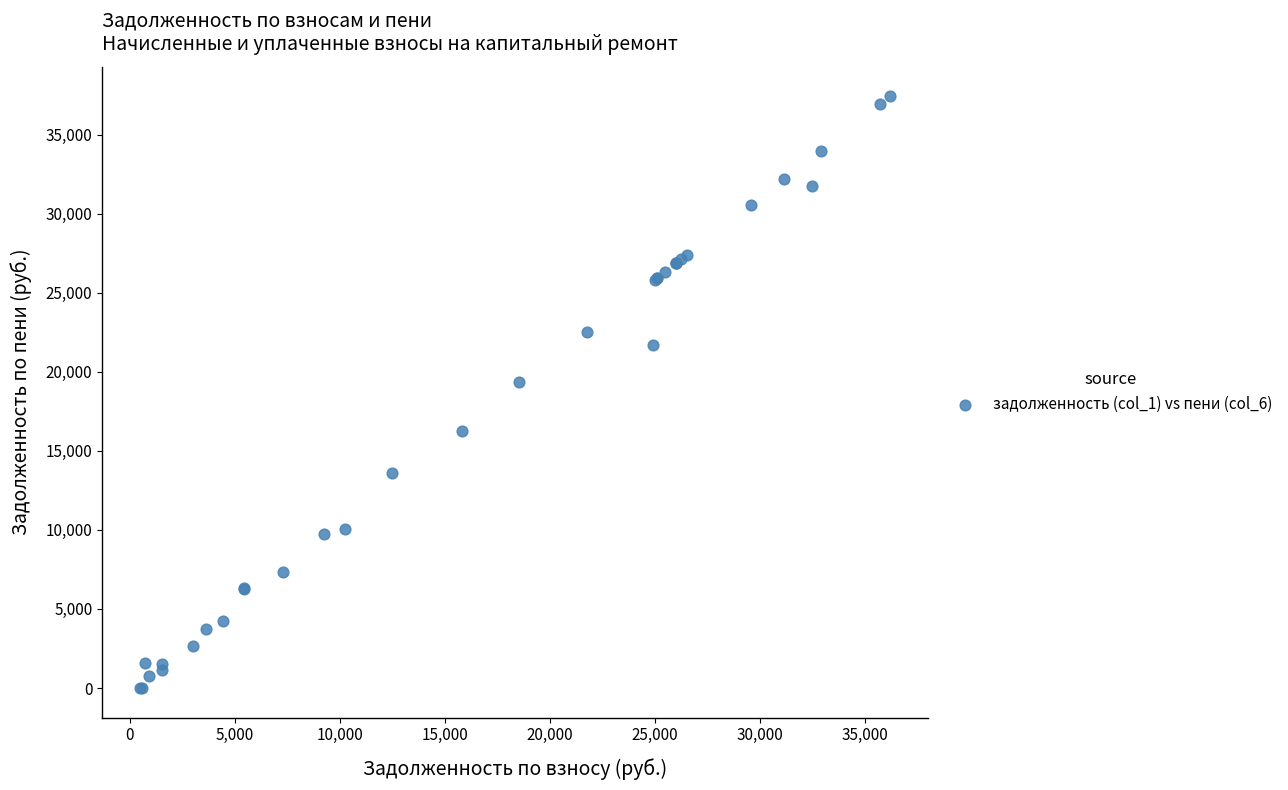

What Y value in the scatter plot is closest to 18705?

19383.9